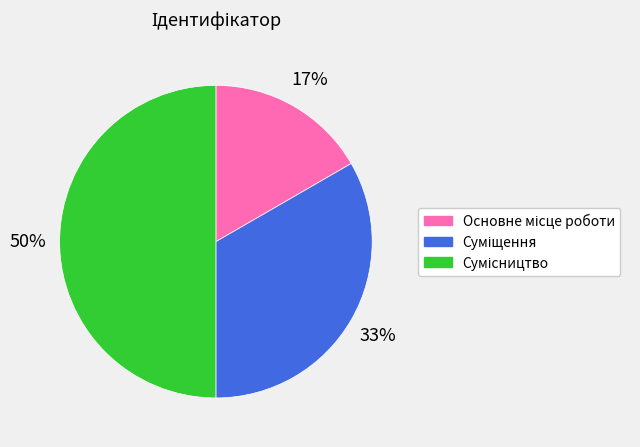

To the nearest percent, what is the average slice percentage?

33%